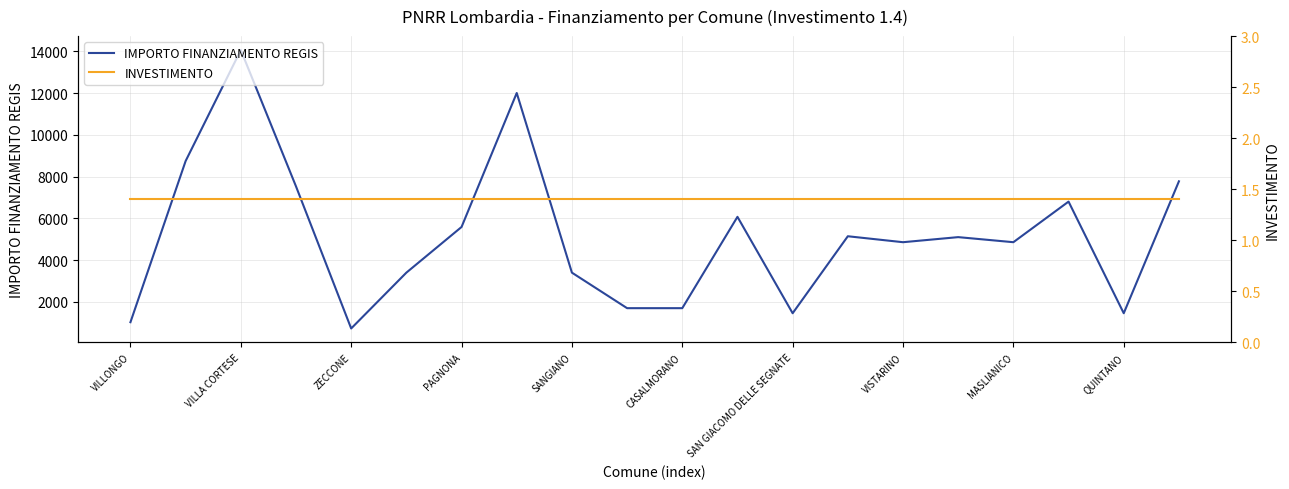

What is the total value across all series at 17?

6805.4